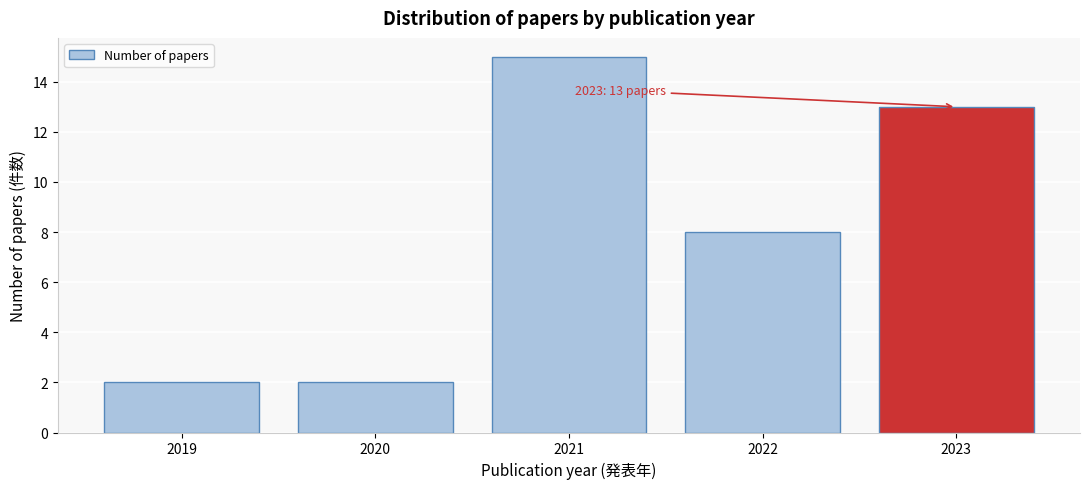

Reading left to right, extract all data points from this chart.

2019=2	2020=2	2021=15	2022=8	2023=13